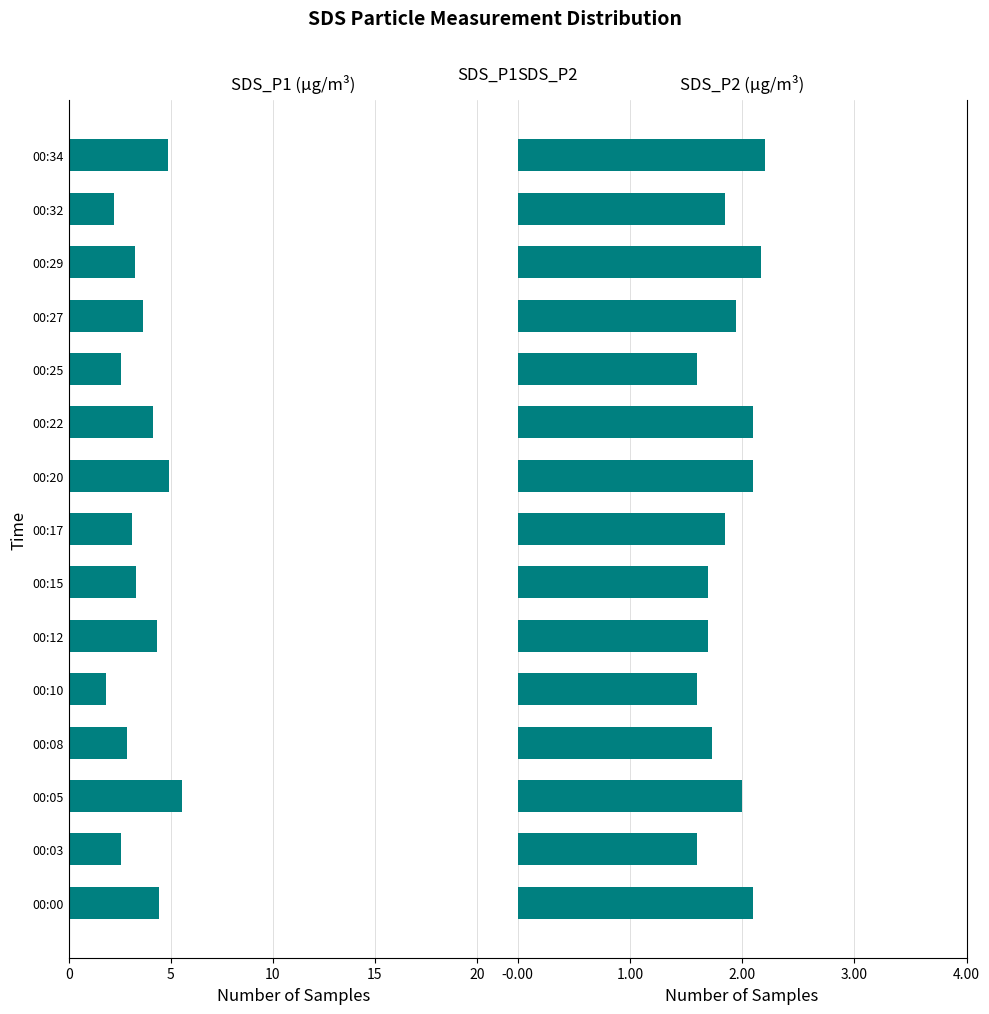

What is the sum of the SDS_P2 values at 00:03 and 00:22?

3.7